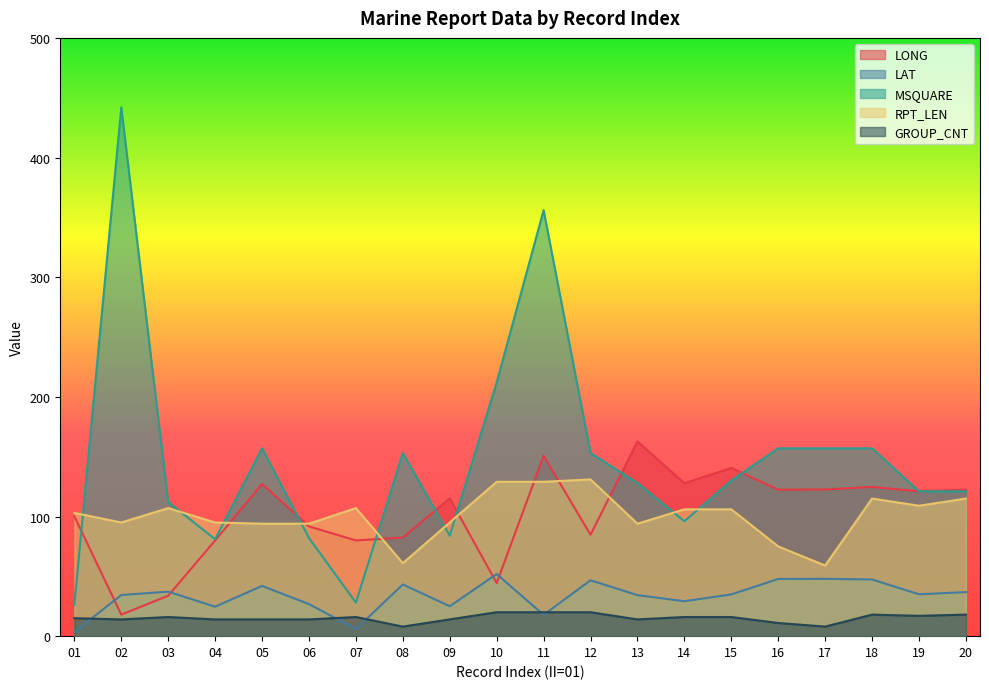

True or false: GROUP_CNT and MSQUARE cross at least once.

False